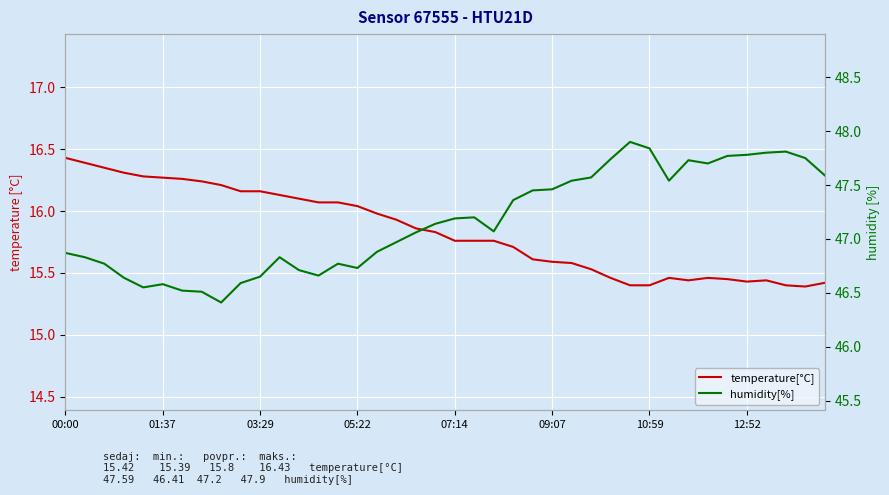

Which series changed the most between 05:22 and 36?

humidity[%]